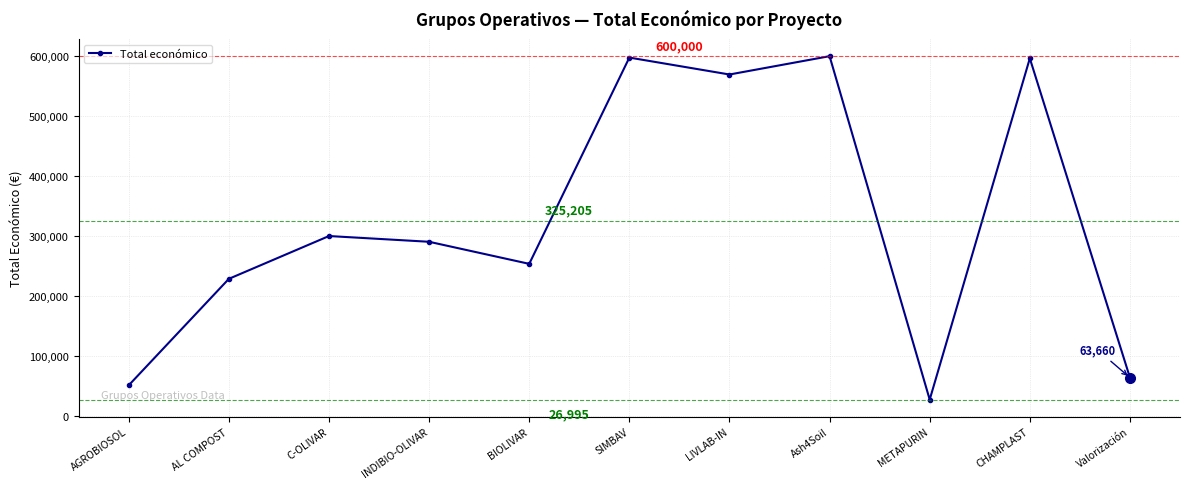

Is this an area chart (filled region under the line)?

No